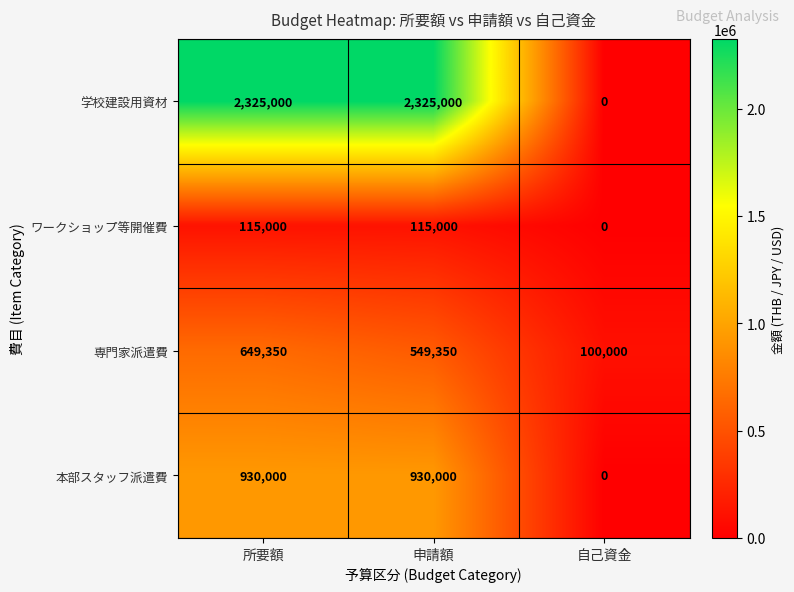

The value of 専門家派遣費 at 所要額 is 324275. True or false?

False